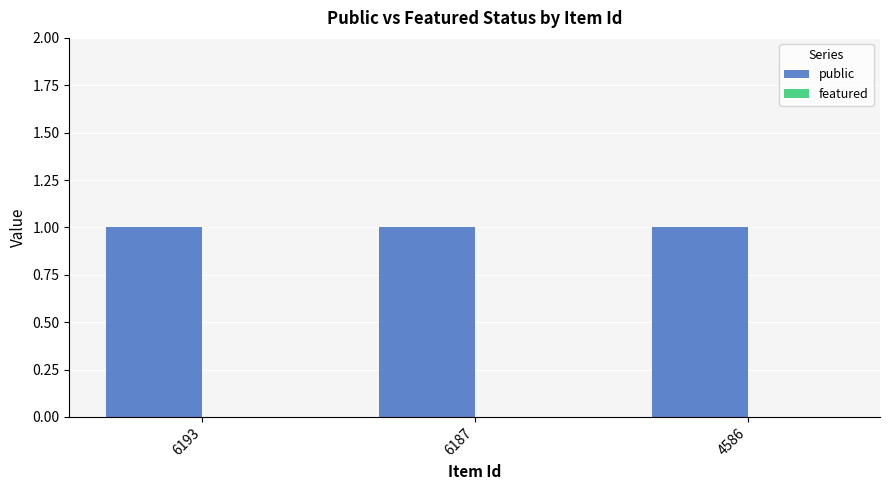

Rank the series by their average value, from highest to lowest.

public, featured